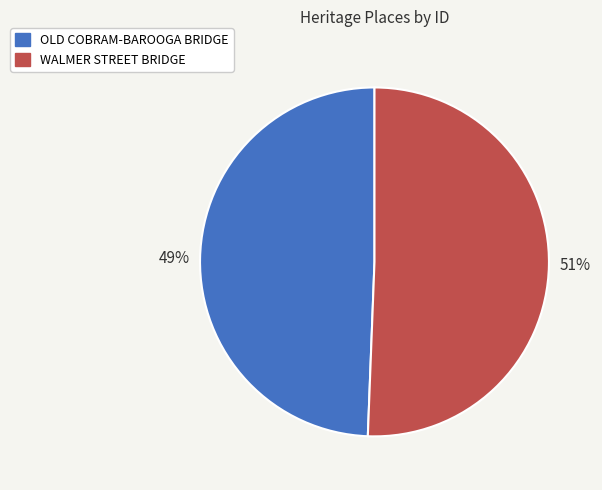

To the nearest percent, what is the average slice percentage?

50%